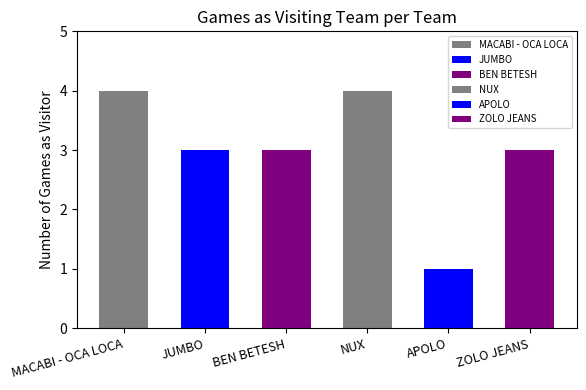

What is the minimum value shown in the chart?

1